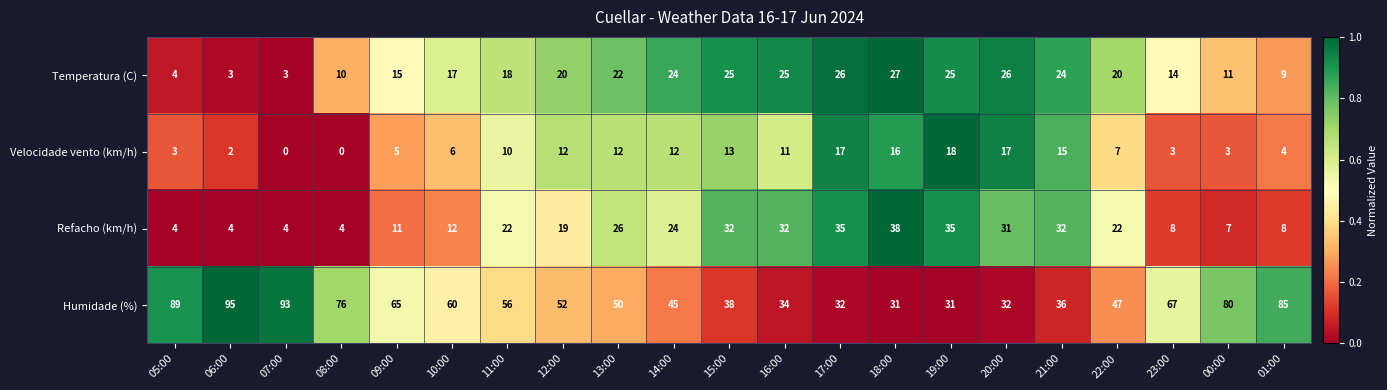

Where is Velocidade vento (km/h) nearest to the value 9?

11:00